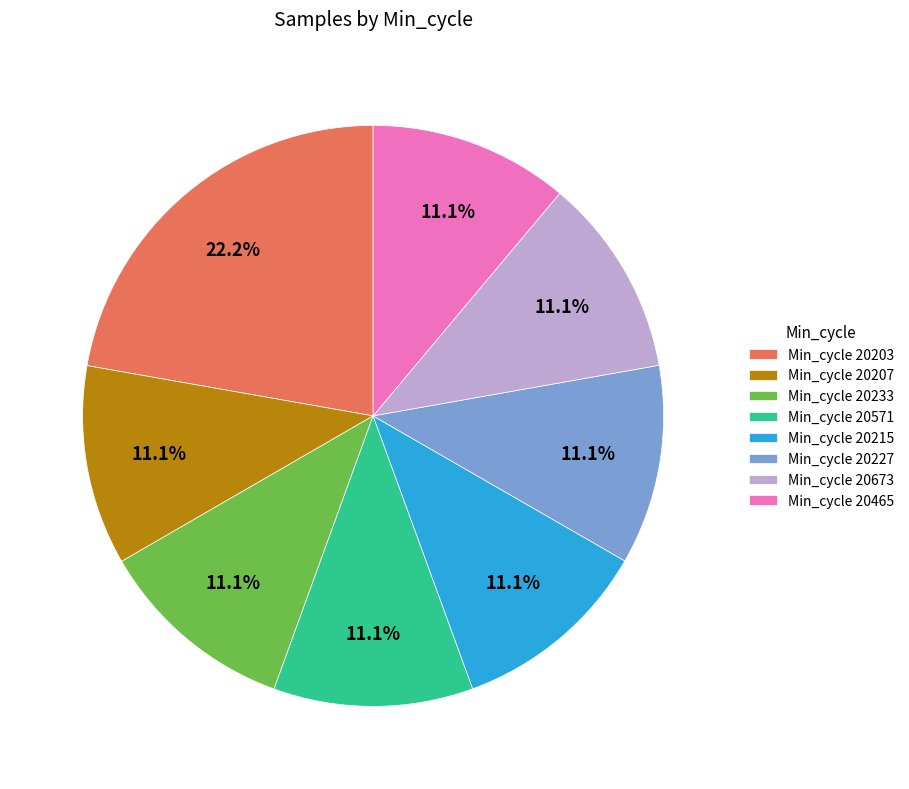

Is the sum of Min_cycle 20673 and Min_cycle 20215 greater than half?

No